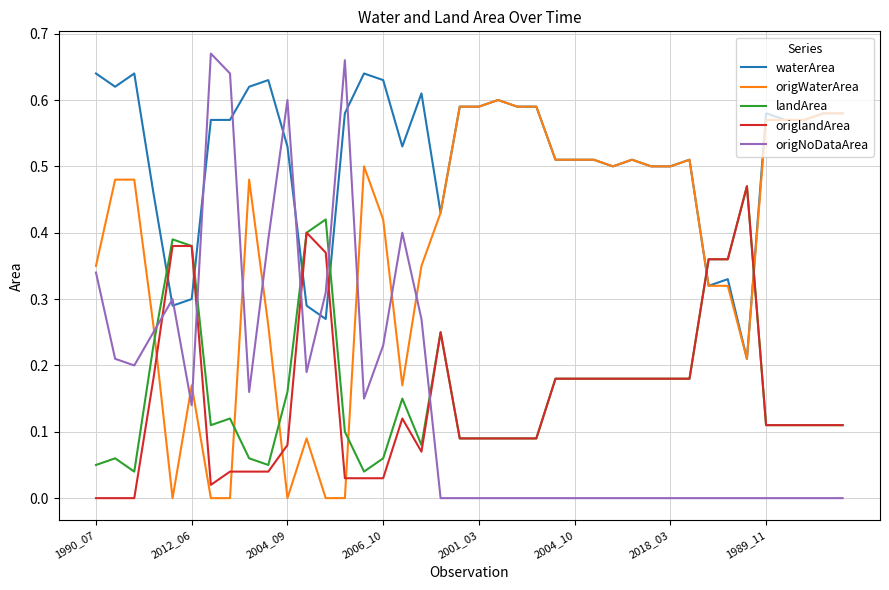

Which series ends up on top after the final intersection of origWaterArea and landArea?

origWaterArea